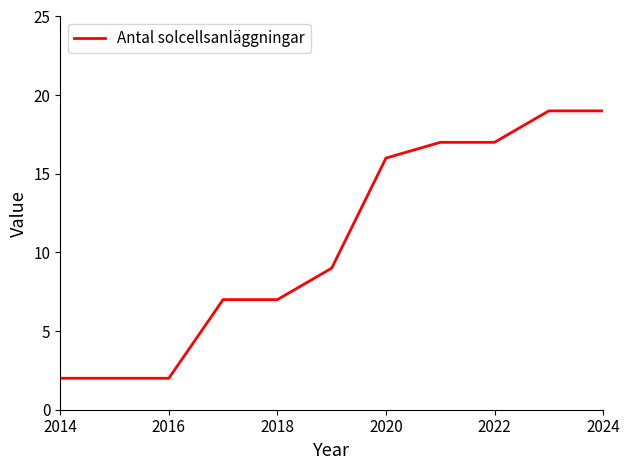

What is the greatest value displayed?

19